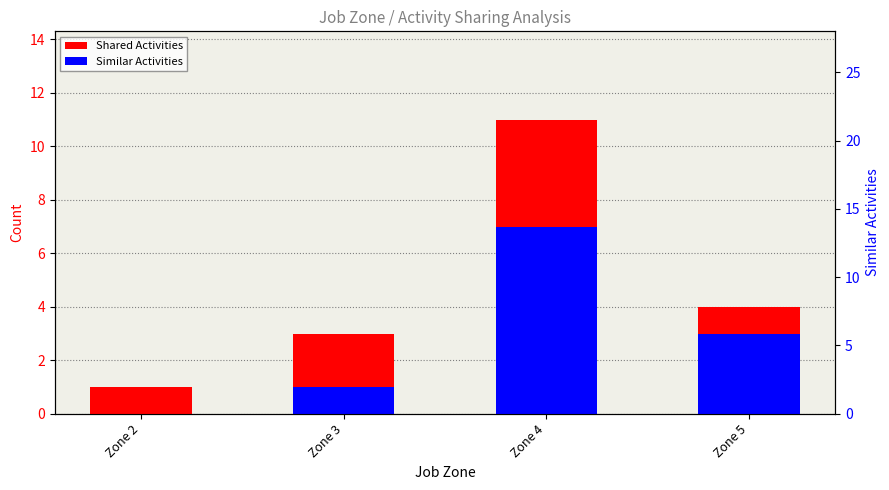

What are all the series names shown in the legend?

Shared Activities, Similar Activities